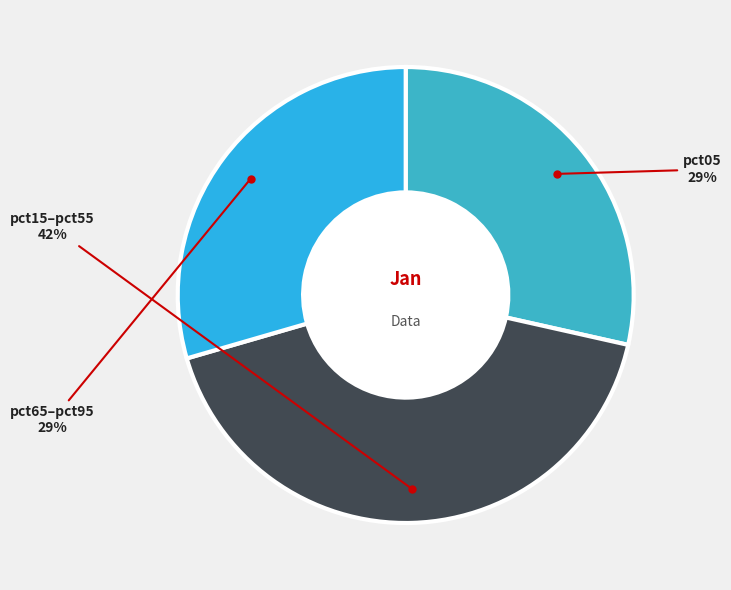

To the nearest percent, what is the average slice percentage?

33%